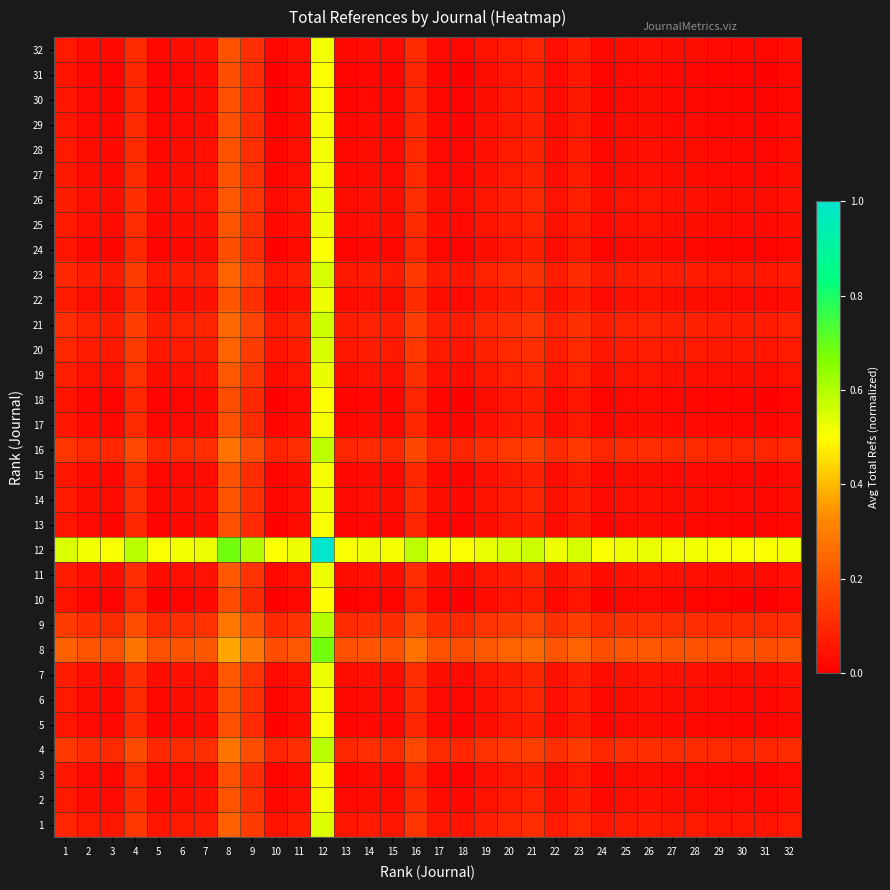

What is the total value across all series at 28?

2.0